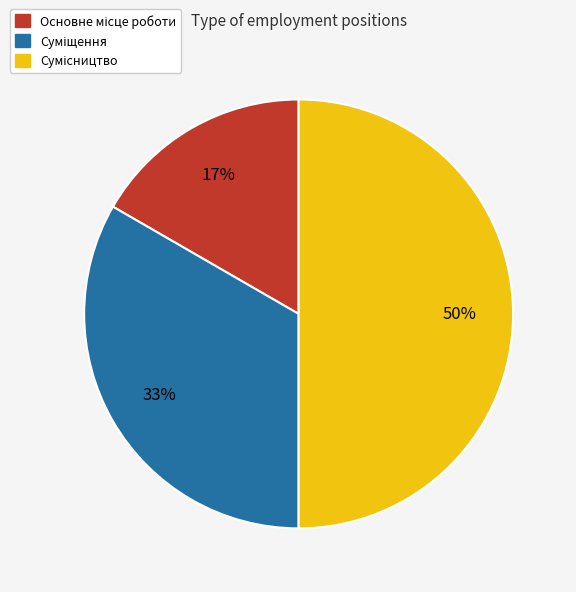

To the nearest percent, what is the average slice percentage?

33%